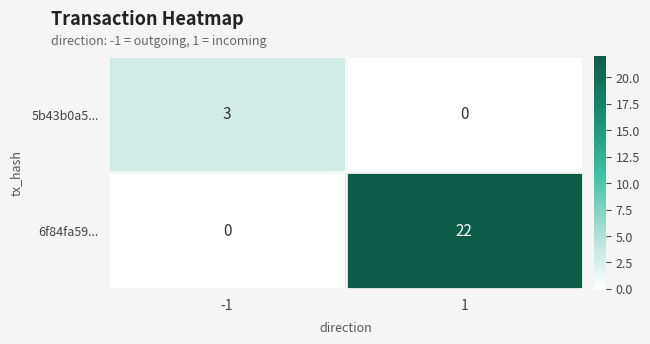

Rank the series by their average value, from lowest to highest.

5b43b0a5..., 6f84fa59...